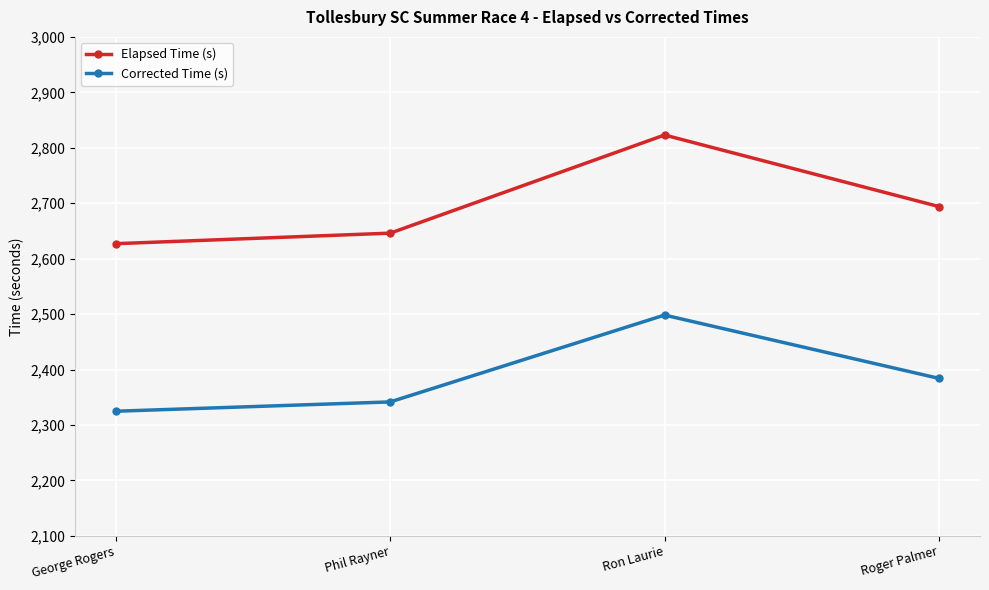

What is the spread (max minus min) of values at Phil Rayner?

304.4